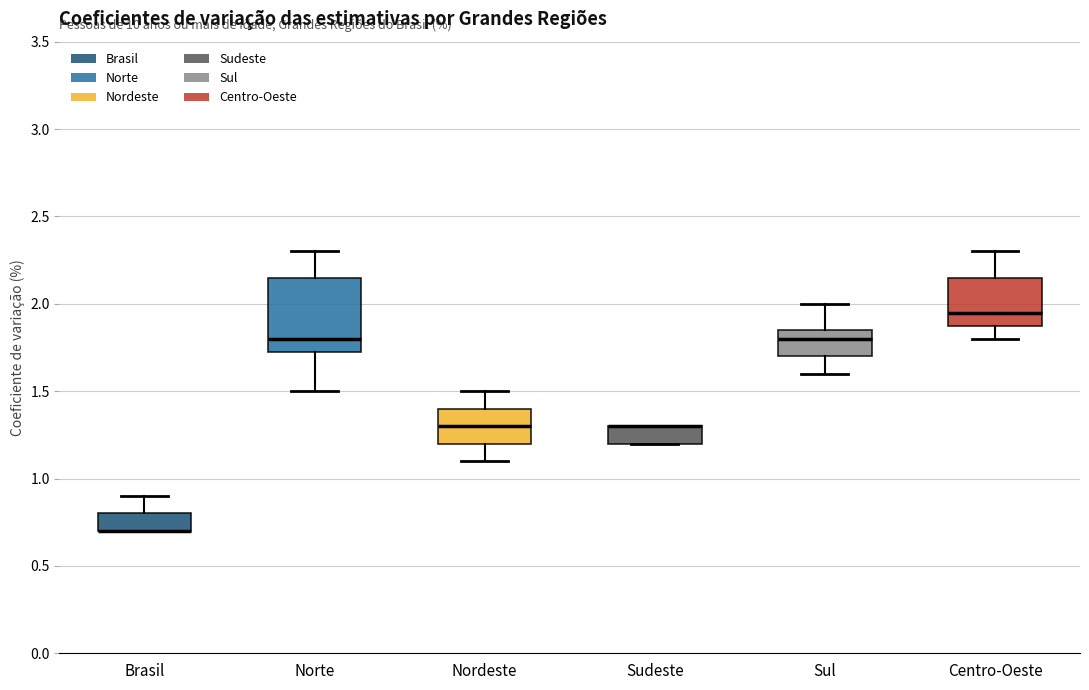

Reading left to right, transcribe this box plot: for each box, give where its median line is, the range the box spans, and where its two whiskers end, as read against the y-axis. The values are not printed on the chart, so give them approximately, as read against the axis.

Brasil: median 0.70 (drawn on the box's lower edge), box 0.70 to 0.80, whiskers 0.70 to 0.90
Norte: median 1.80, box 1.75 to 2.15, whiskers 1.50 to 2.30
Nordeste: median 1.30, box 1.20 to 1.40, whiskers 1.10 to 1.50
Sudeste: median 1.30 (drawn on the box's upper edge), box 1.20 to 1.30, whiskers 1.20 to 1.30
Sul: median 1.80, box 1.70 to 1.85, whiskers 1.60 to 2.00
Centro-Oeste: median 1.95, box 1.90 to 2.15, whiskers 1.80 to 2.30